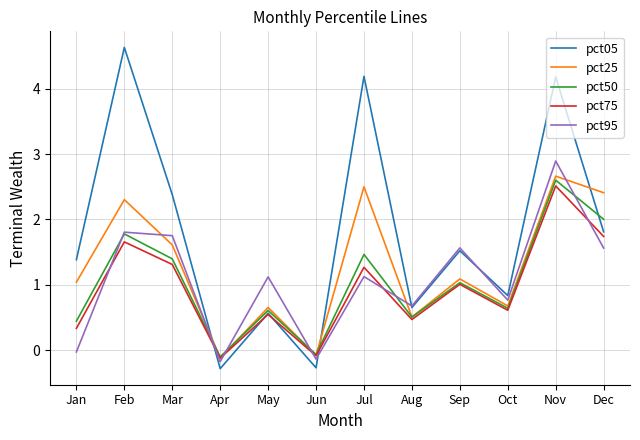

What is the total value across all series at Aug?

2.8